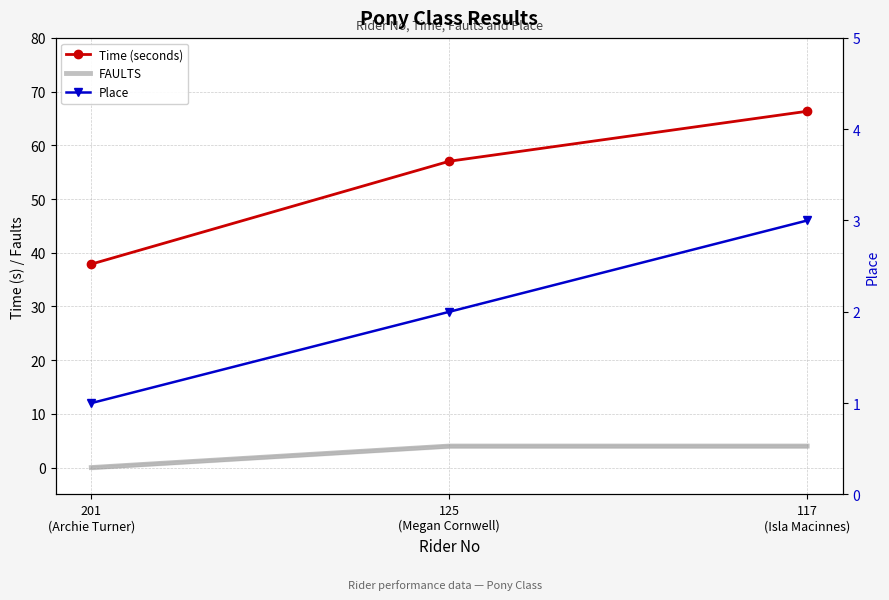

Is it true that FAULTS equals 2.4 at 125
(Megan Cornwell)?

False